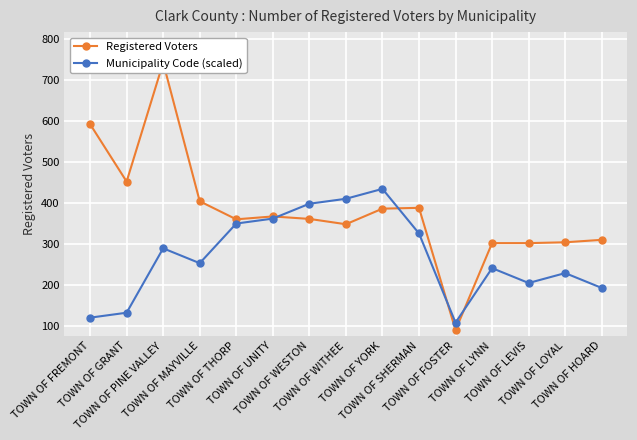

Reading left to right, extract all data points from this chart.

Registered Voters: 593.0	453.0	743.0	405.0	361.0	368.0	362.0	349.0	387.0	389.0	91.0	303.0	303.0	305.0	311.0
Municipality Code (scaled): 121.3	133.3	290.3	254.1	350.7	362.8	399.0	411.1	435.2	326.5	109.2	242.0	205.8	229.9	193.7